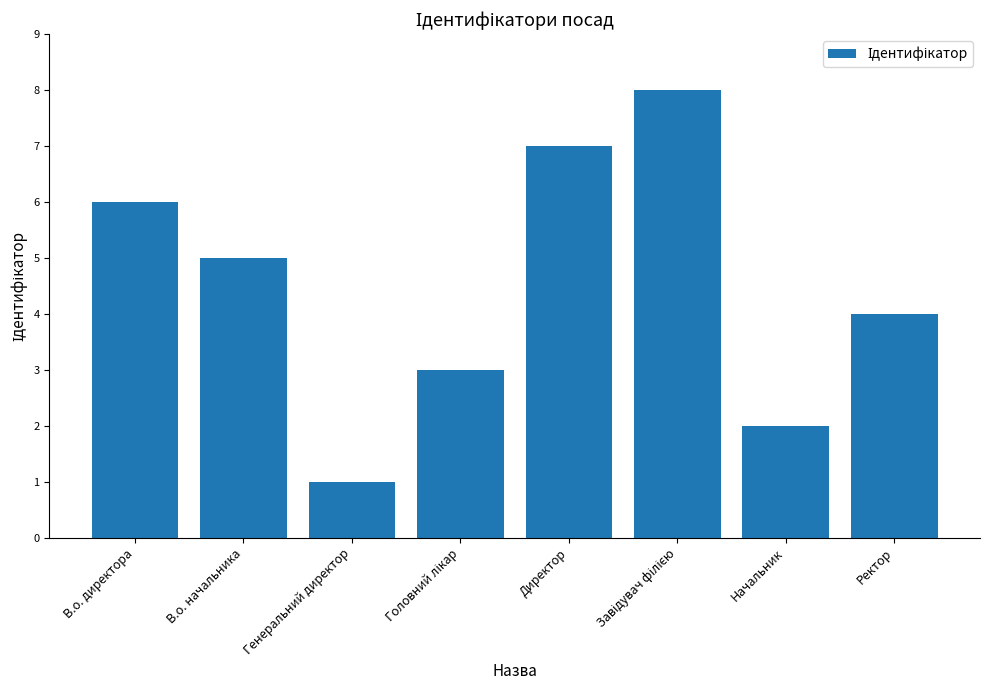

At which label is the value closest to 4?

Ректор